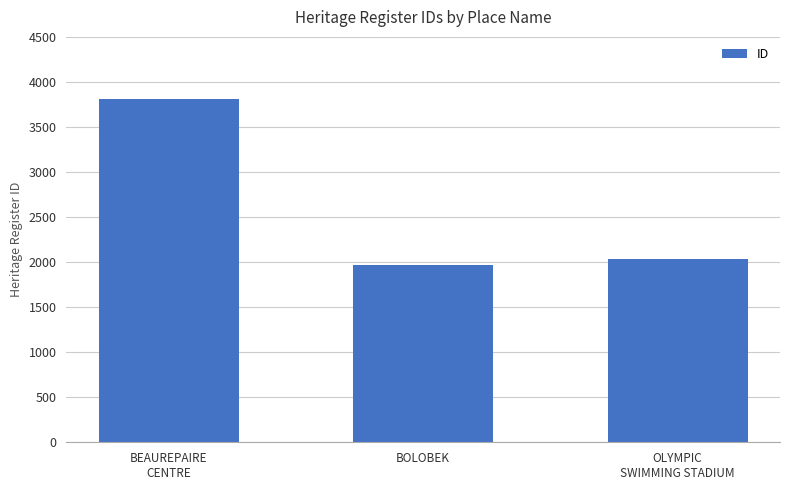

What is the difference between the maximum and second lowest values?

1767